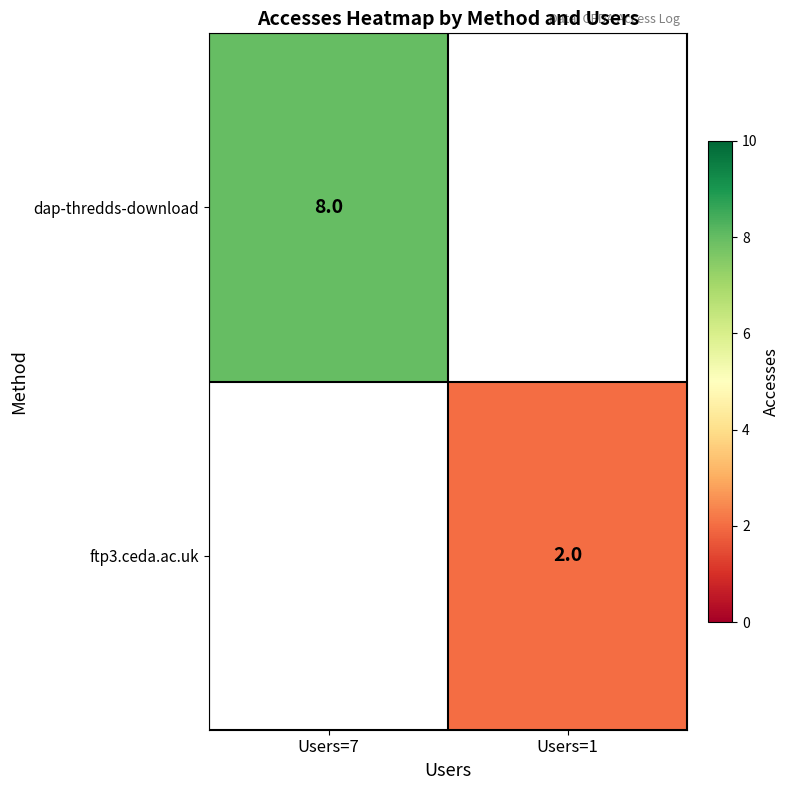

Count the number of data series in this chart.

2